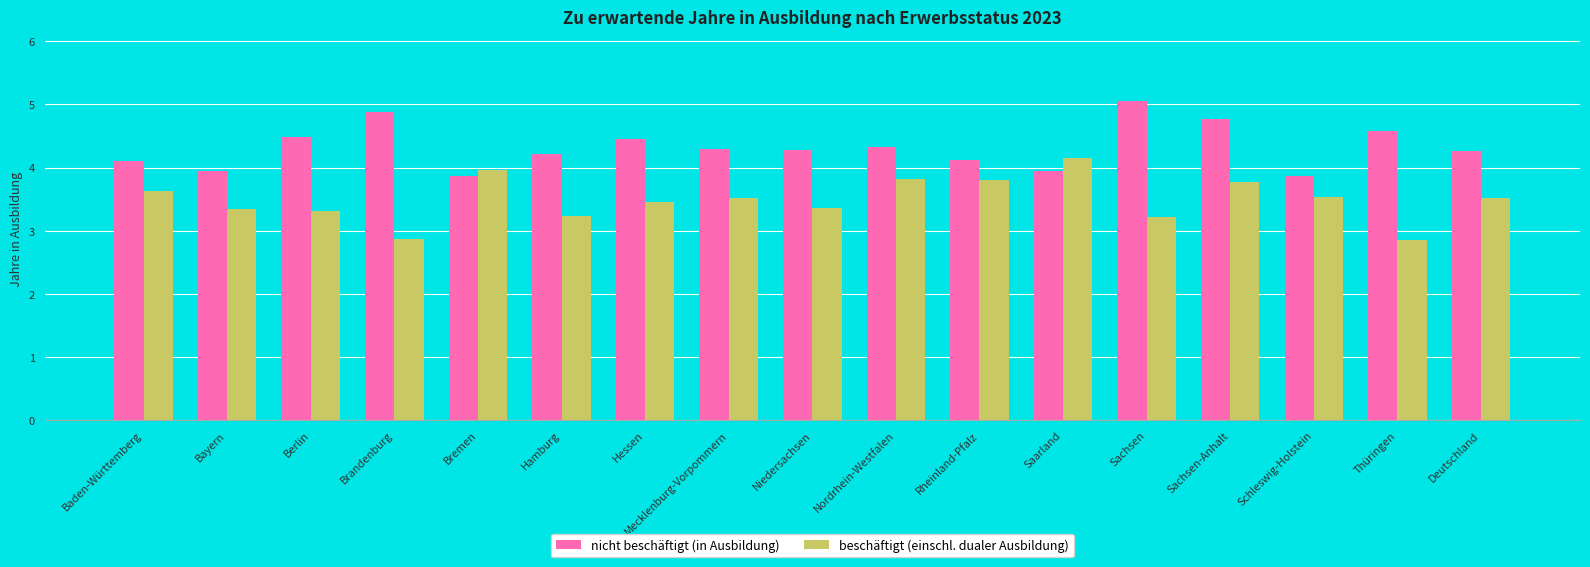

Is it true that nicht beschäftigt (in Ausbildung) equals 2.0 at Hessen?

False